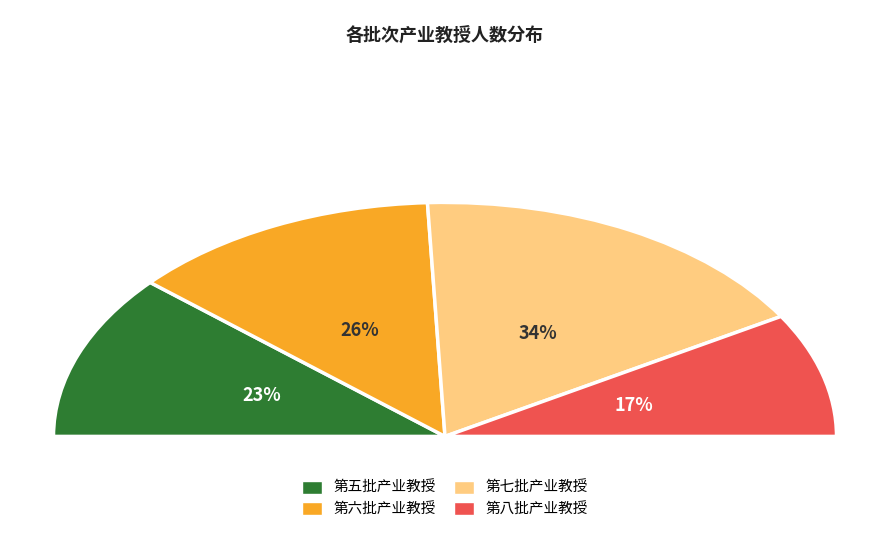

Does any single category account for the majority?

No